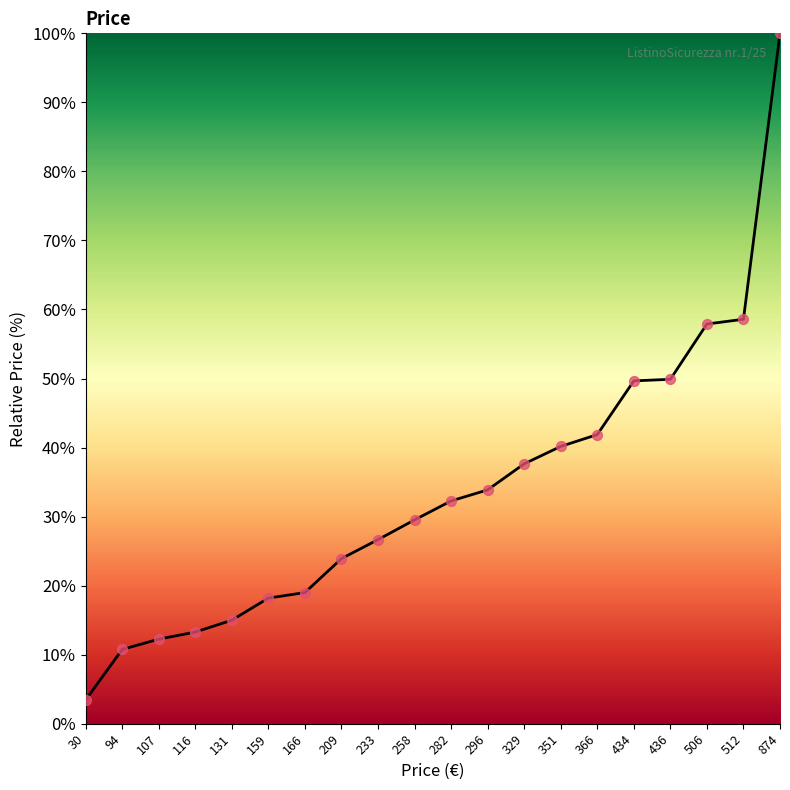

What is the change in value from 329 to 506?

+20.3